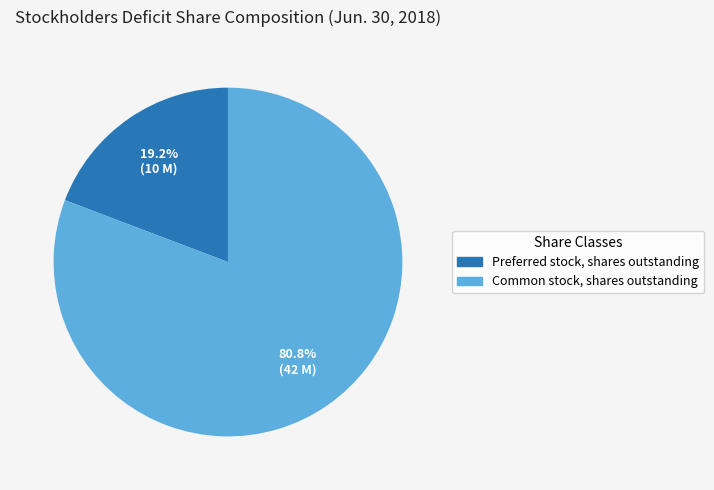

Rank the categories by value from lowest to highest.

Preferred stock, shares outstanding, Common stock, shares outstanding